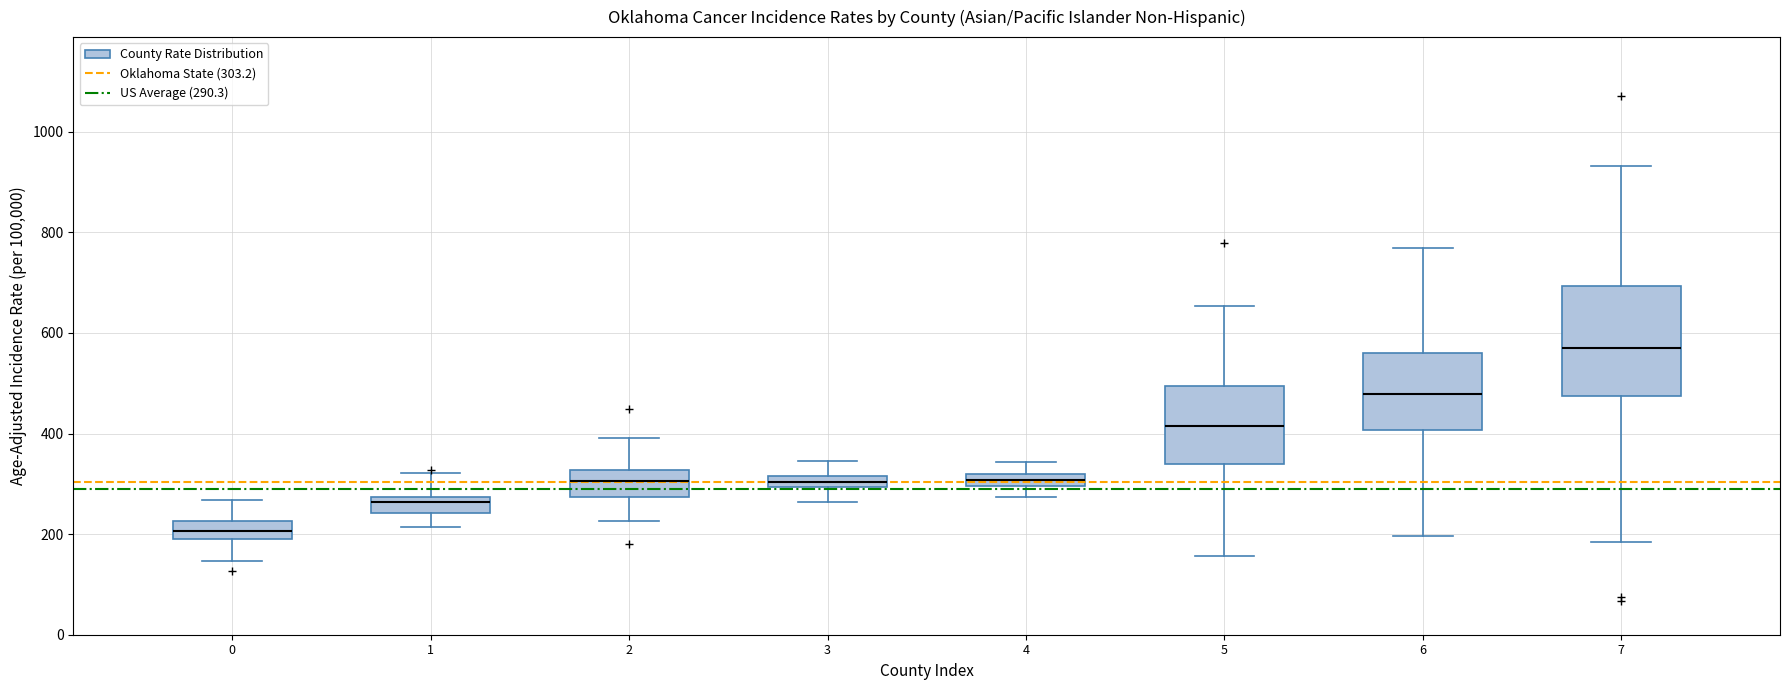

Which box has the lowest median line?

0